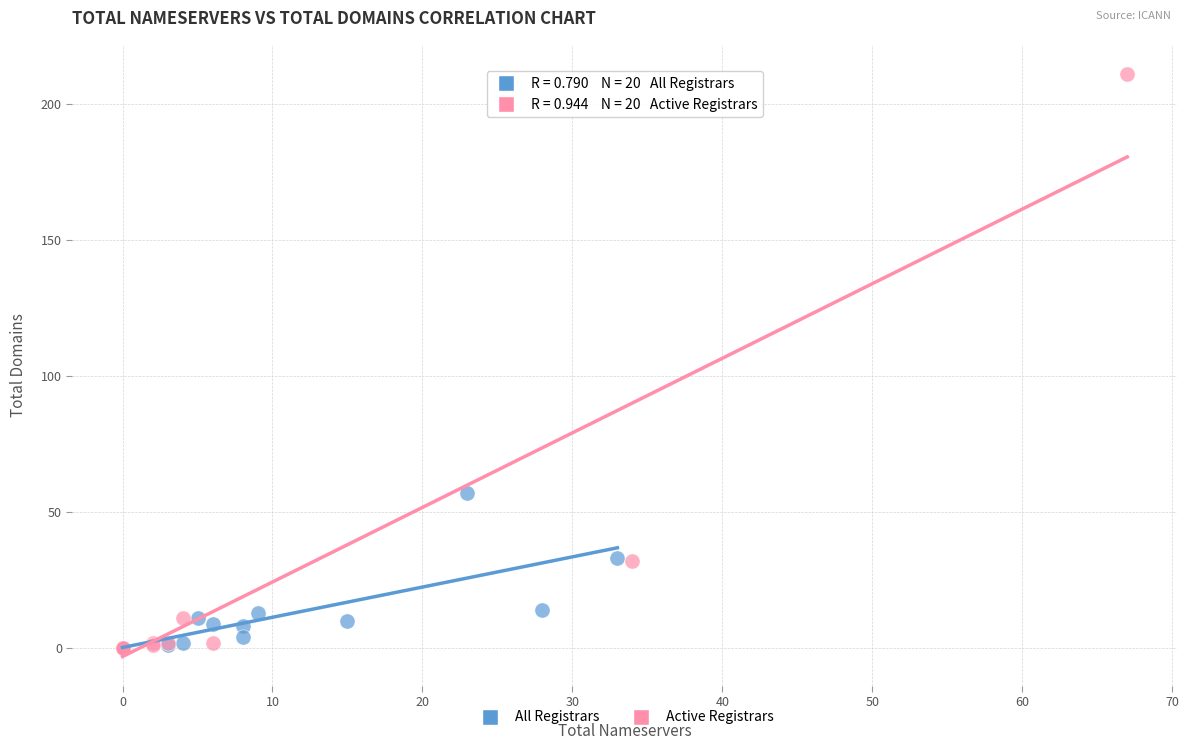

Which series contains the highest Y value?

Active Registrars